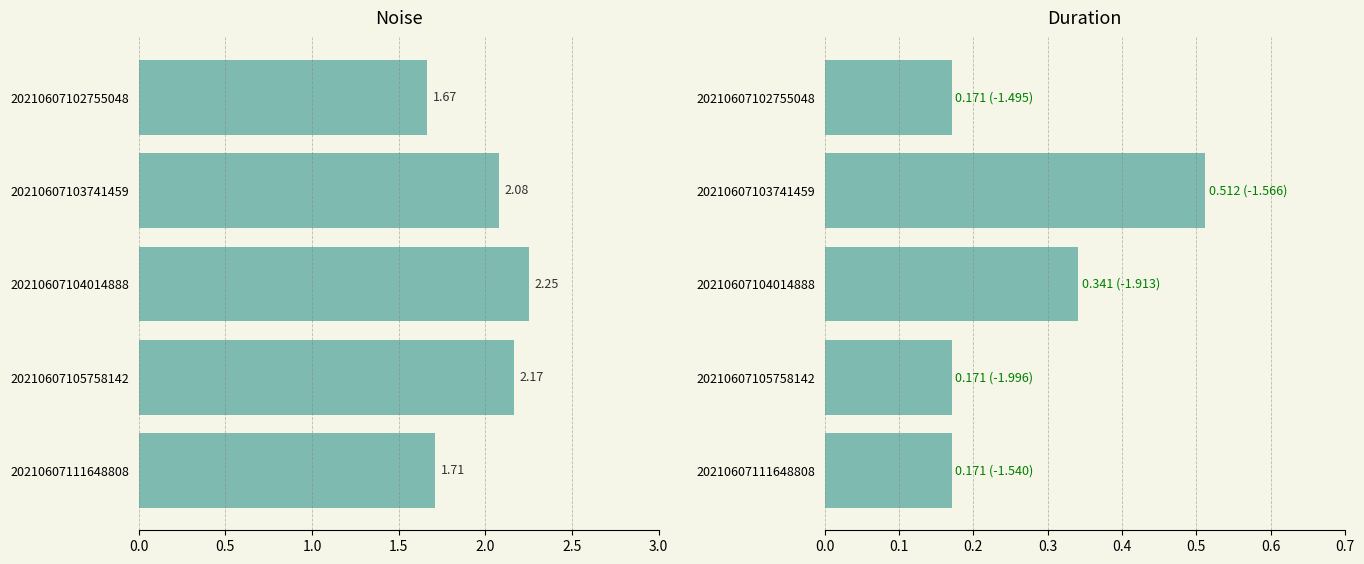

The value of duration at 20210607105758142 is 0.1. True or false?

False